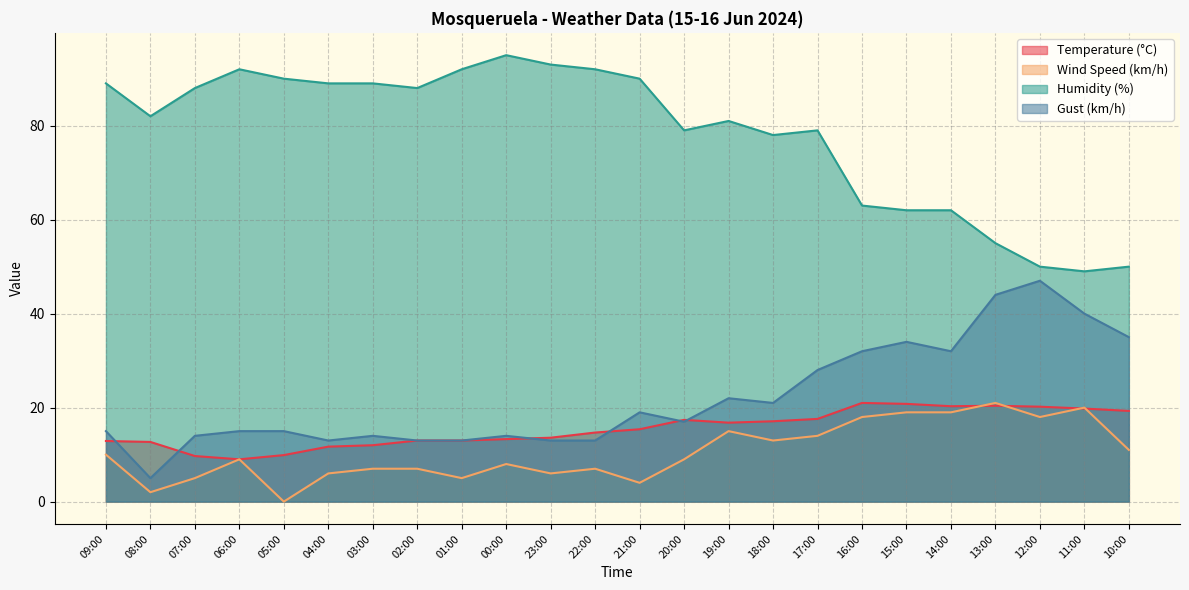

At which category does Humidity (%) reach its first local valley?

08:00